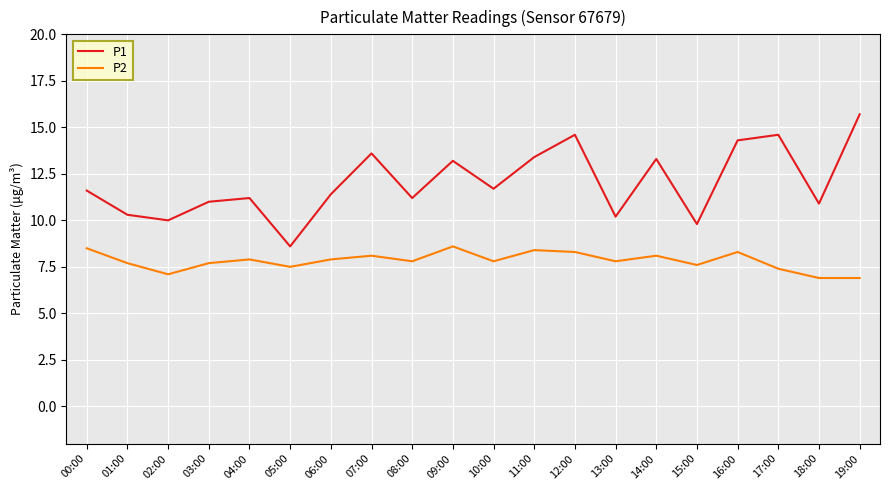

What position from the right is 01:00?

19